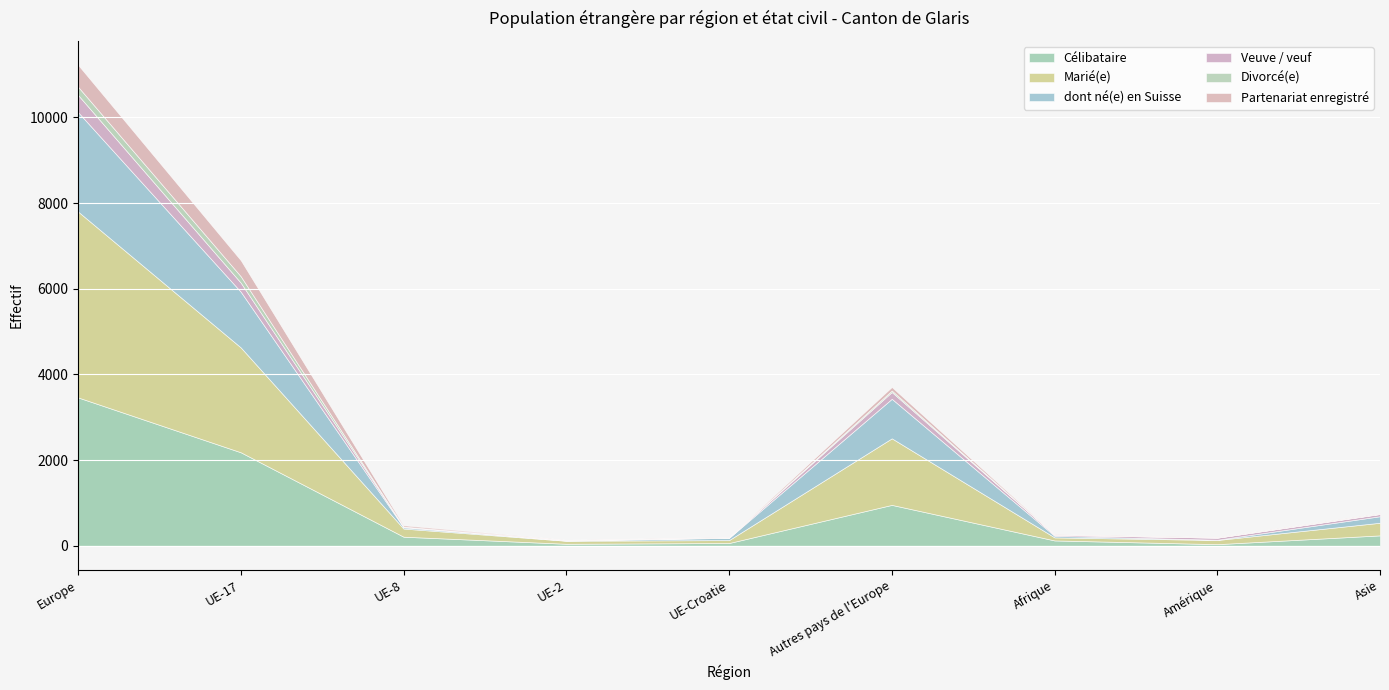

At which category does the chart reach its minimum across all series?

UE-2